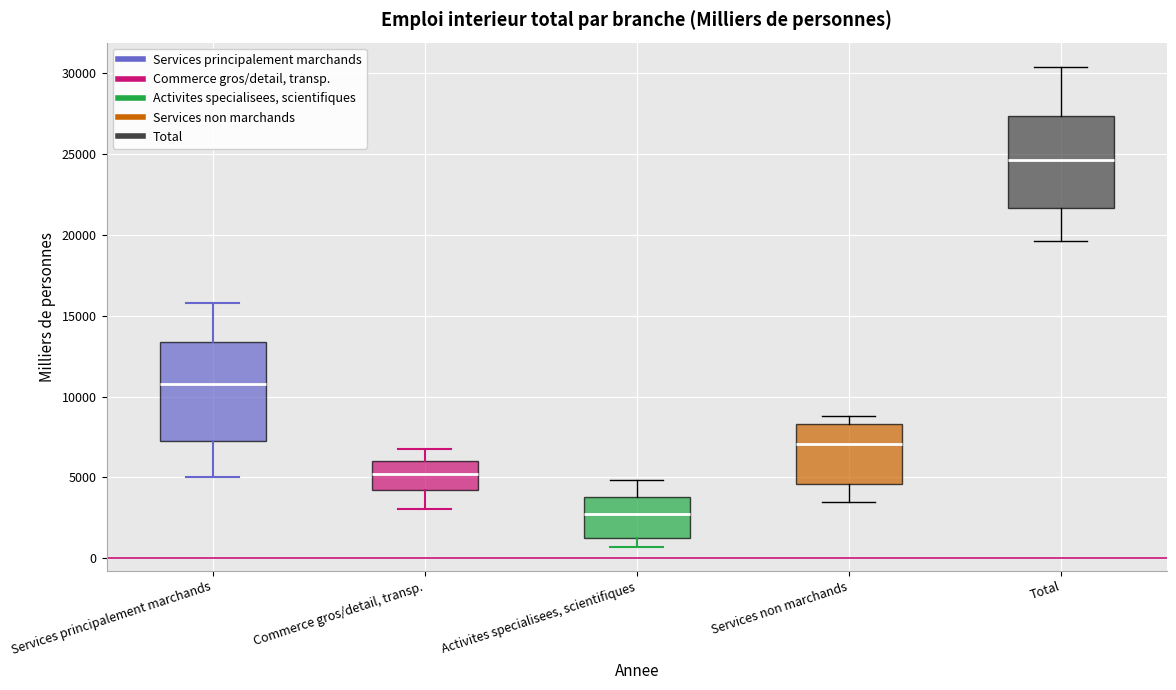

Reading left to right, transcribe this box plot: for each box, give where its median line is, the range the box spans, and where its two whiskers end, as read against the y-axis. The values are not printed on the chart, so give them approximately, as read against the axis.

Services principalement marchands: median 11000, box 7000 to 13500, whiskers 5000 to 16000
Commerce gros/detail, transp.: median 5000, box 4000 to 6000, whiskers 3000 to 7000
Activites specialisees, scientifiques: median 2500, box 1000 to 4000, whiskers 500 to 5000
Services non marchands: median 7000, box 4500 to 8500, whiskers 3500 to 9000
Total: median 24500, box 21500 to 27500, whiskers 19500 to 30500